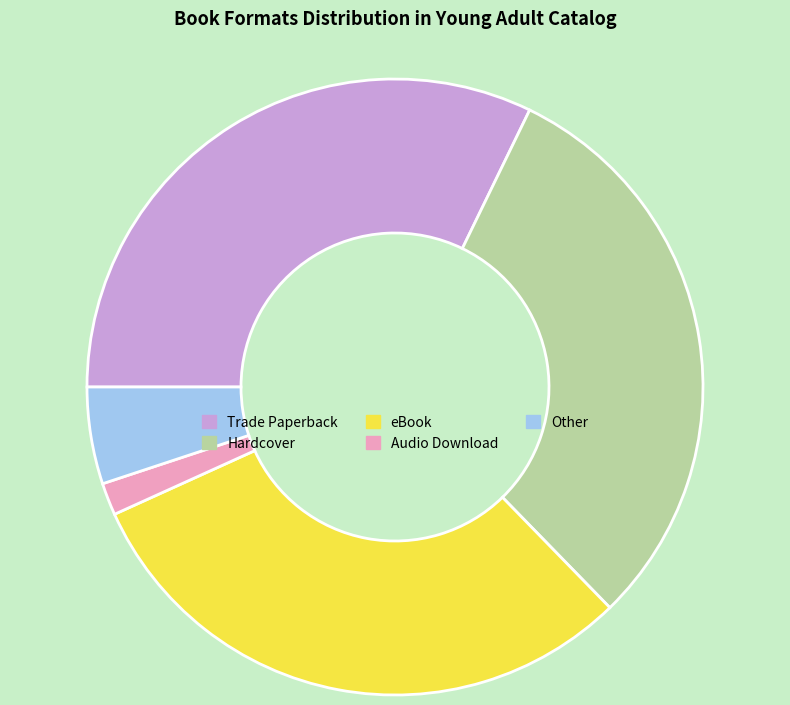

Which category has the smallest portion of the pie?

Audio Download